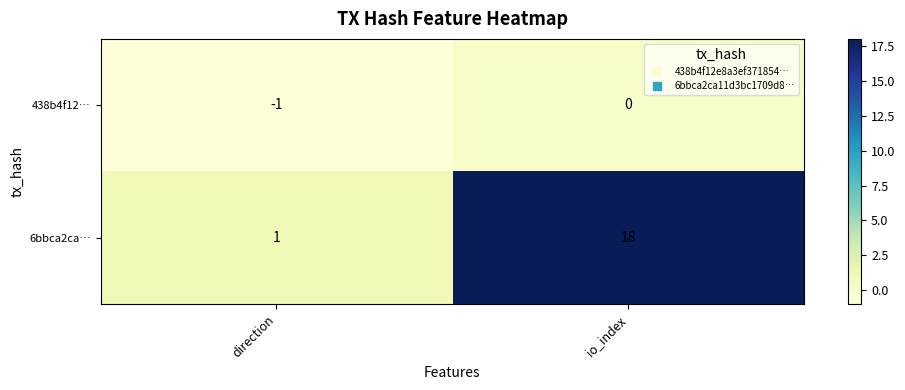

At how many categories does at least one series exceed 10?

1